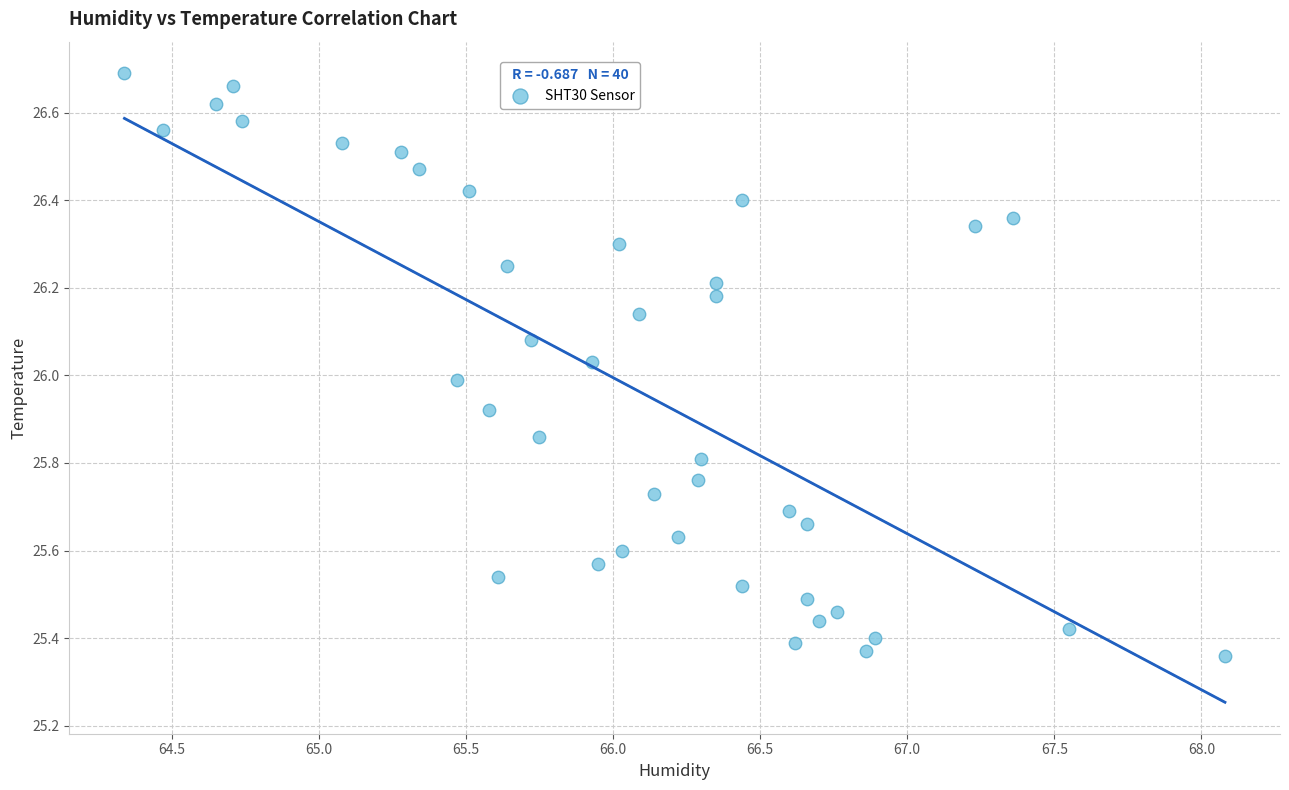

What is the range of Y values (max minus min)?

1.3